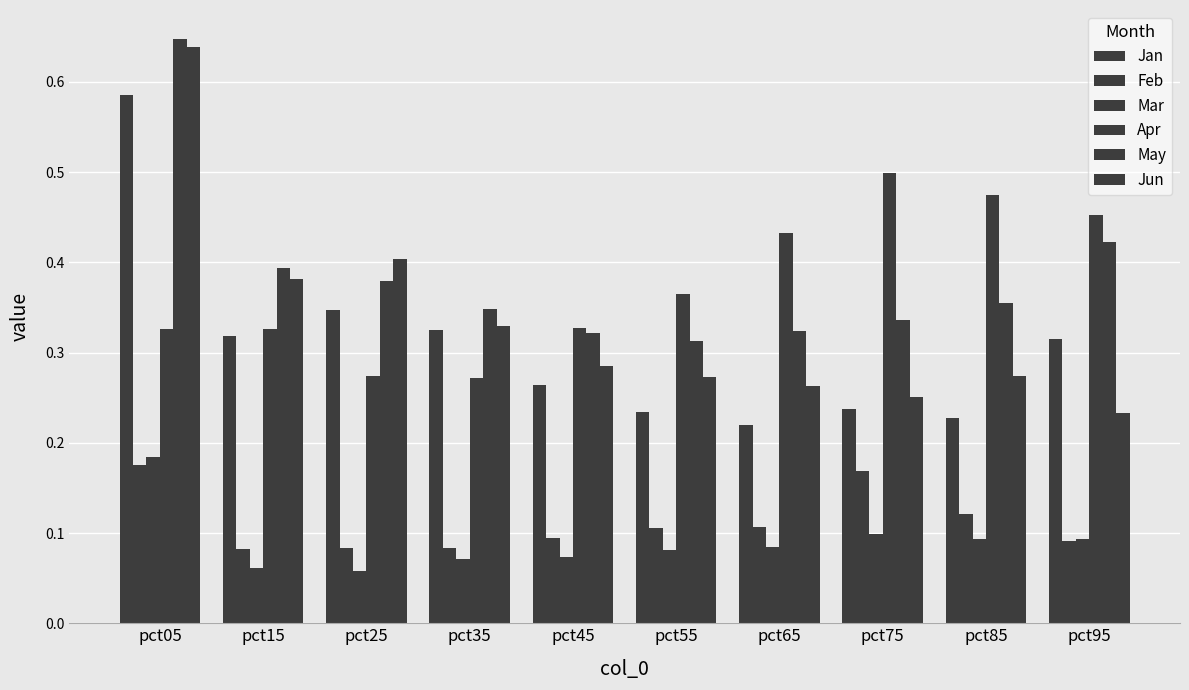

How many bars are there in total?

60